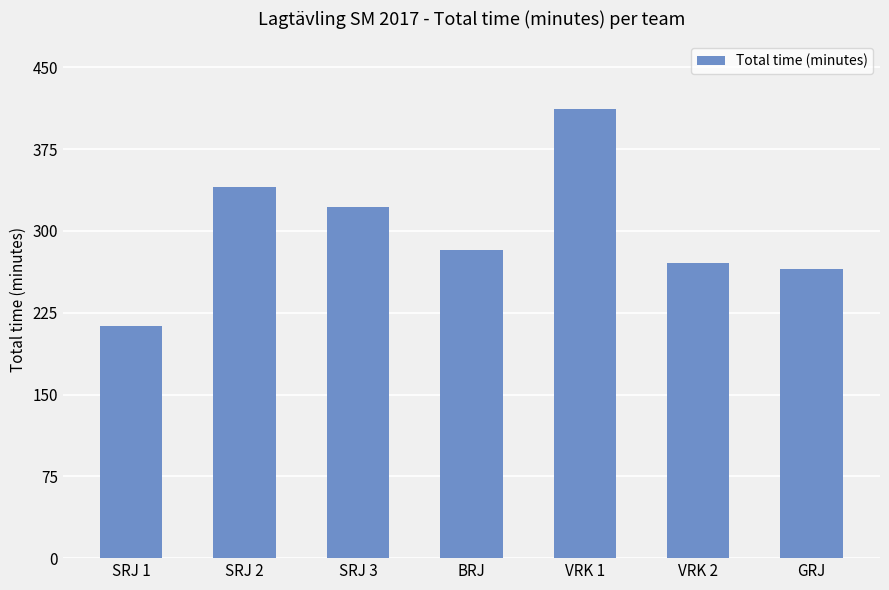

List the labels in order of value, smallest first.

SRJ 1, GRJ, VRK 2, BRJ, SRJ 3, SRJ 2, VRK 1